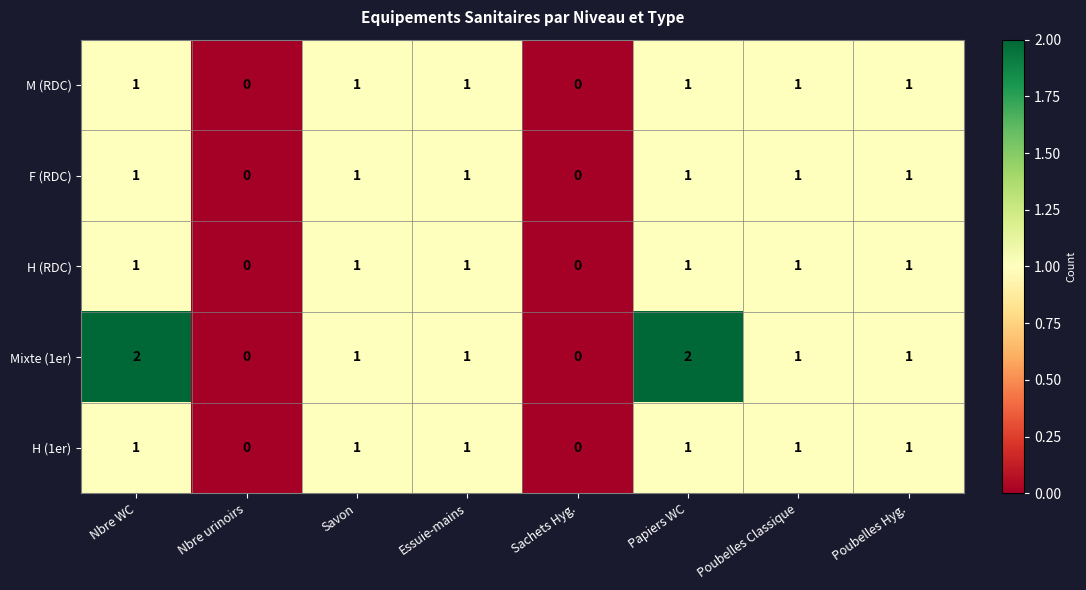

What is the total value across all series at Essuie-mains?

5